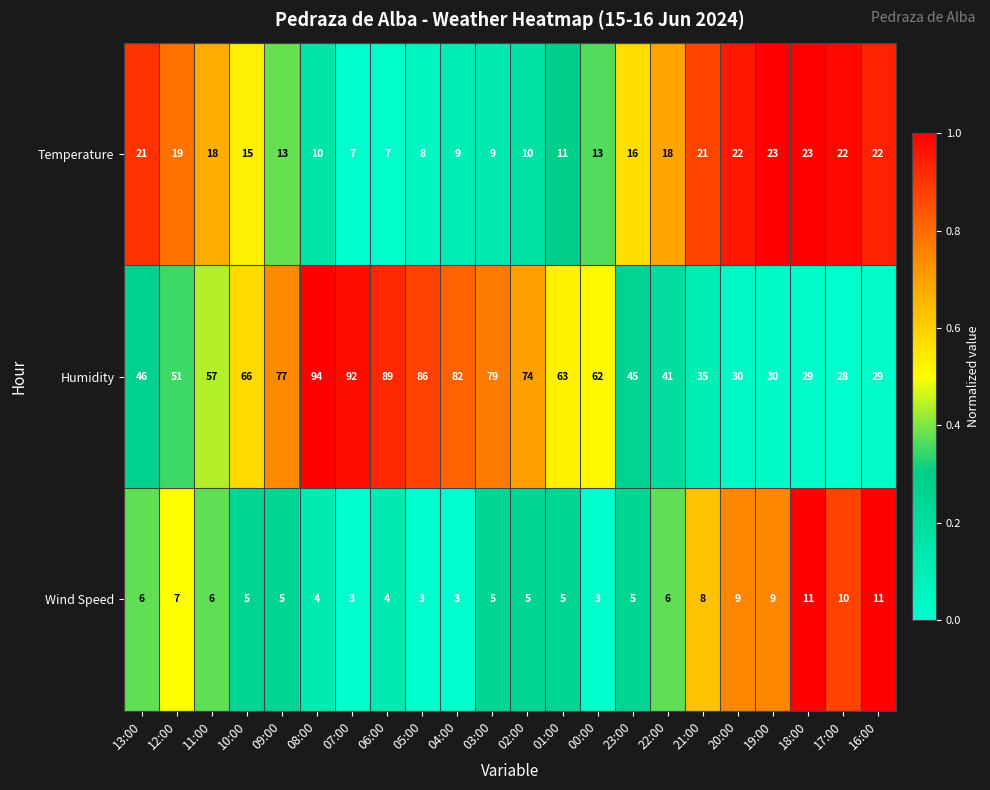

Rank the series by their average value, from highest to lowest.

Humidity, Temperature, Wind Speed